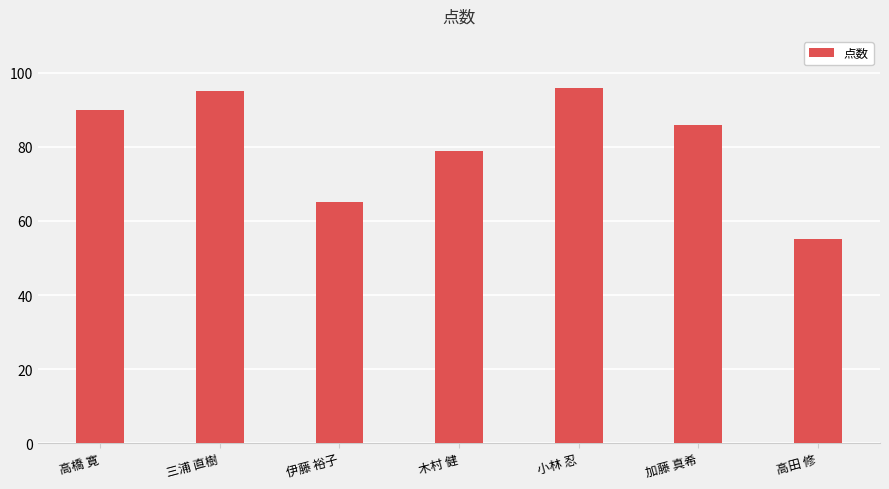

At which label is the value closest to 75?

木村 健